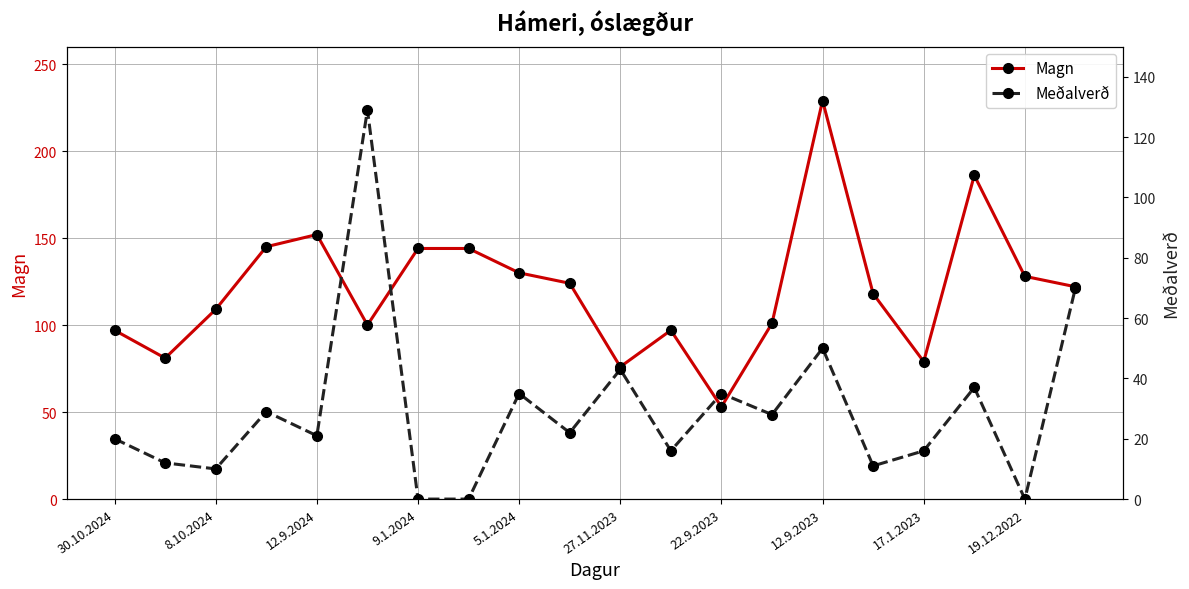

Which series has the widest spread of values?

Magn